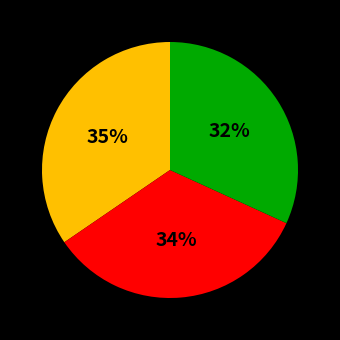

Approximately how many times larger is the value at 35% compared to 34%?

1.0